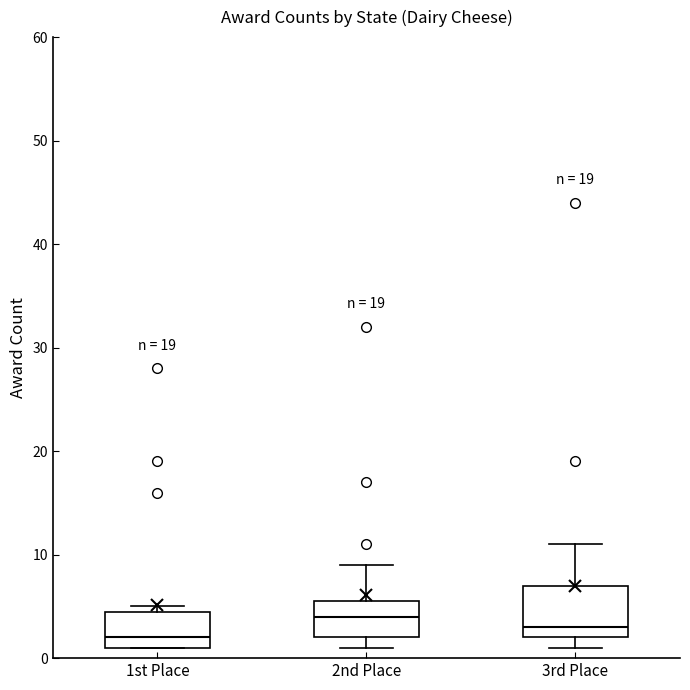

Reading left to right, read every box against the y-axis: the position of its median line, the range the box covers, and the ends of its whiskers. The values are not printed on the chart, so give them approximately, as read against the axis.

1st Place: median 2, box 1 to 5, whiskers 1 to 5 (just above the box's upper edge)
2nd Place: median 4, box 2 to 6, whiskers 1 to 9
3rd Place: median 3, box 2 to 7, whiskers 1 to 11